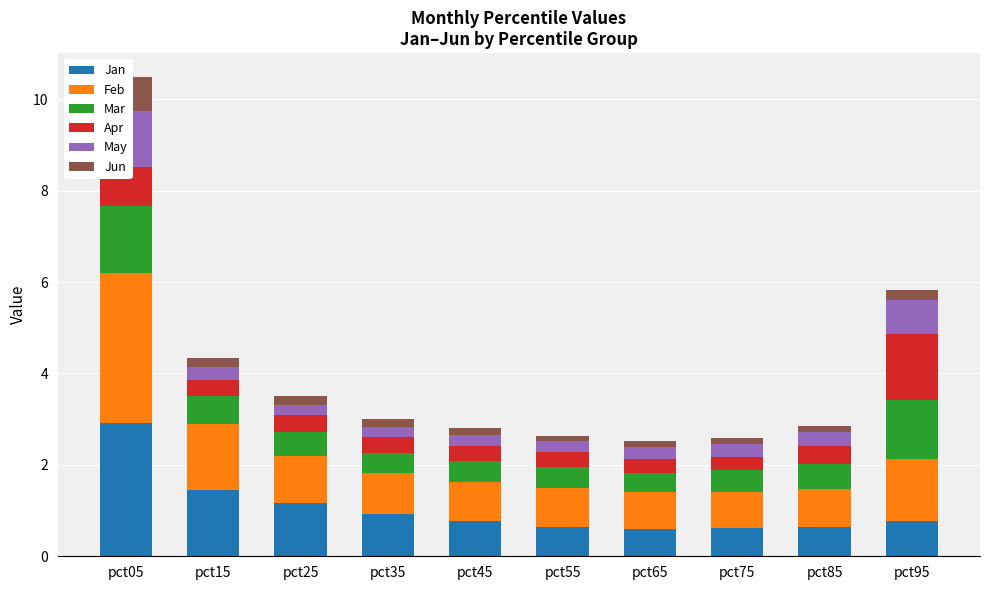

List the labels in order of Jun value, largest first.

pct05, pct95, pct15, pct25, pct35, pct45, pct85, pct75, pct65, pct55